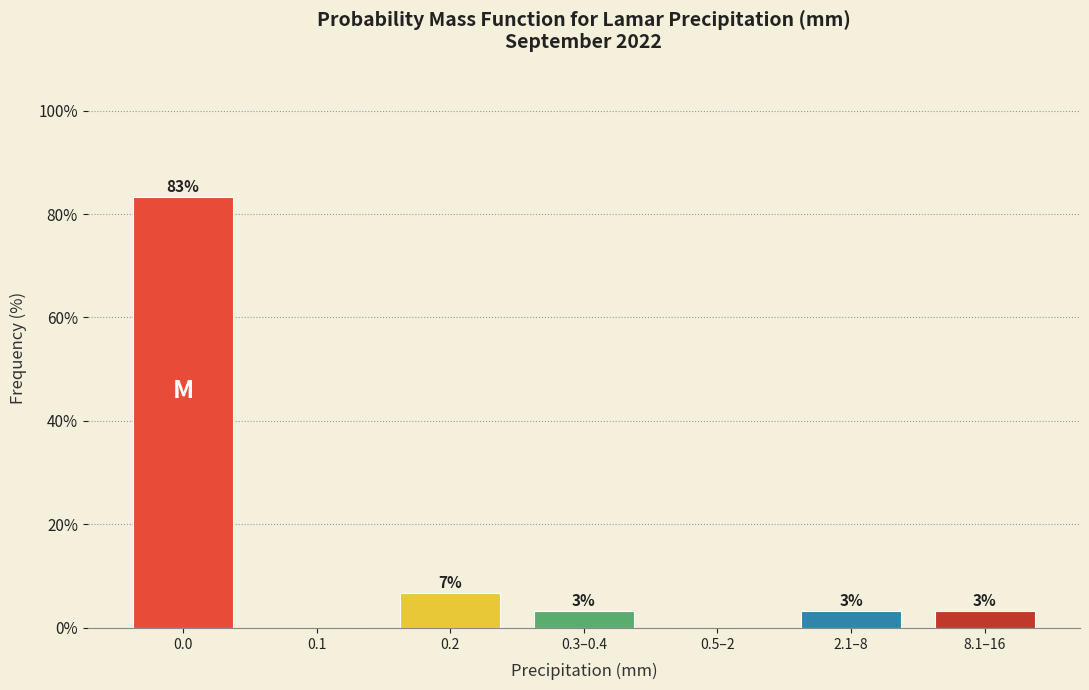

Are the bars horizontal?

No